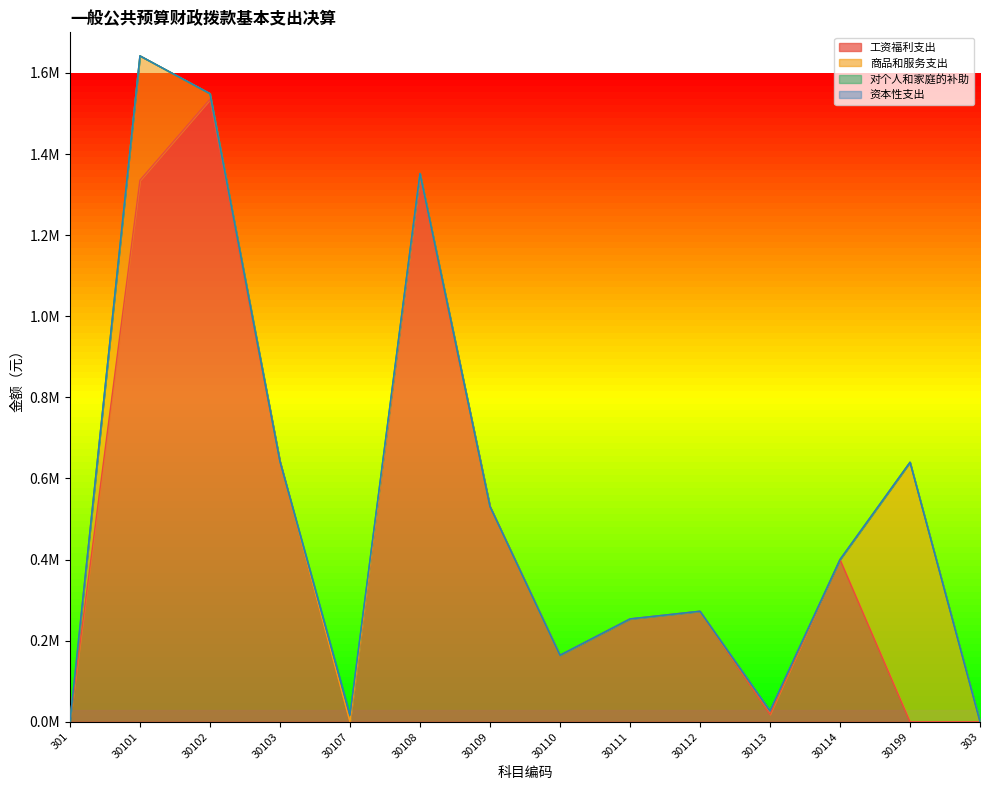

Is it true that 对个人和家庭的补助 equals 0.0 at 30113?

True